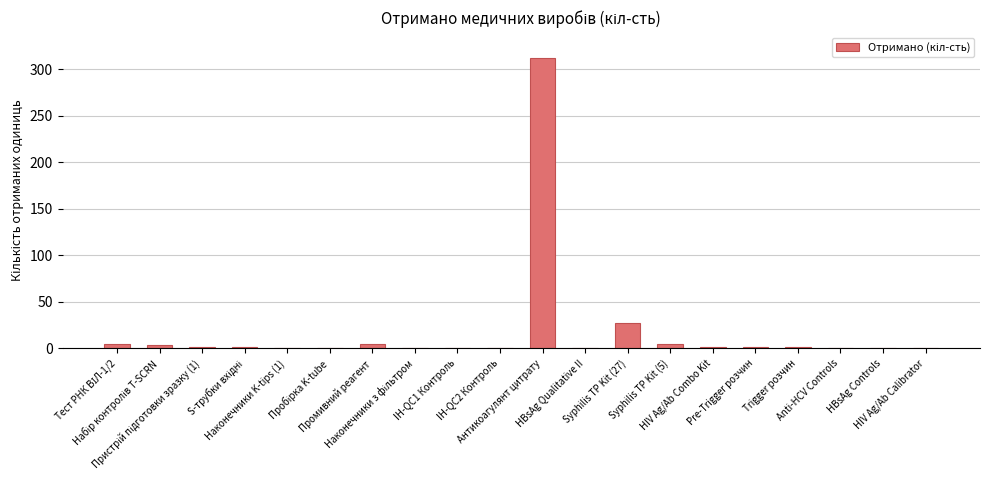

What is the sum of all values?

377